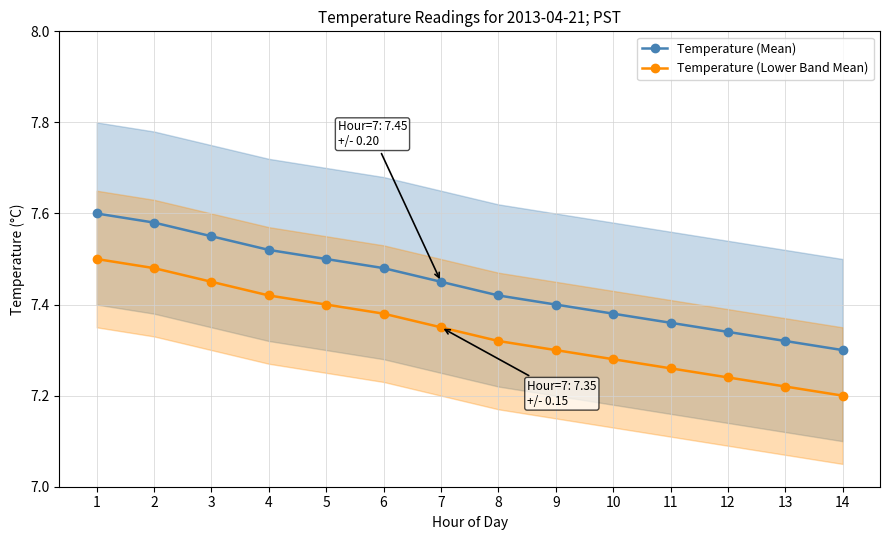

How many data points does each series have?

14